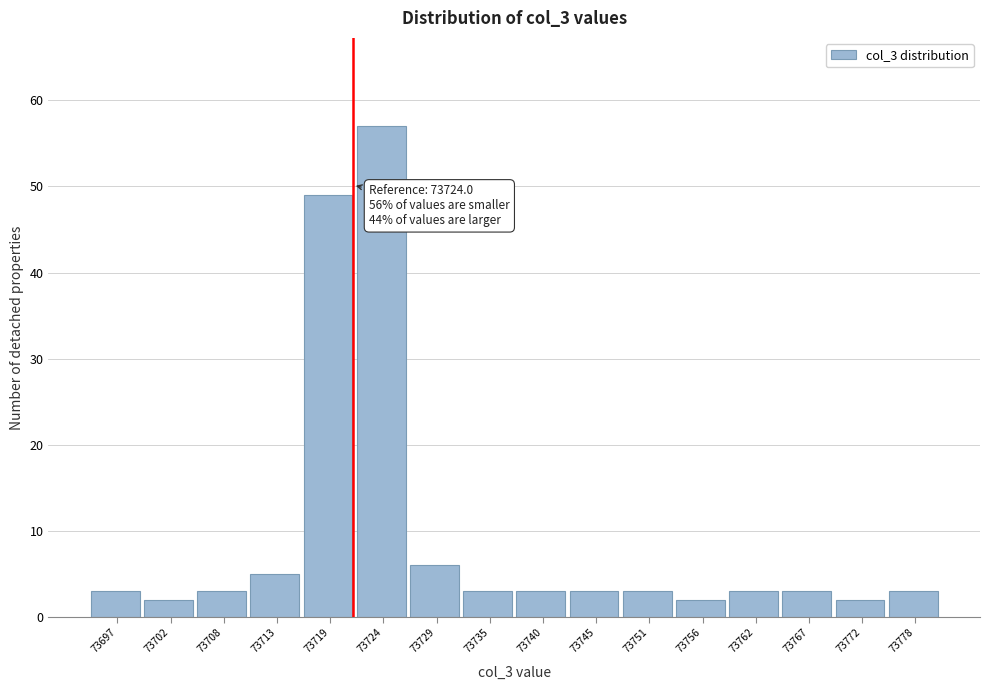

Reading right to left, list all the values displayed in this chart.

3	2	3	3	2	3	3	3	3	6	57	49	5	3	2	3